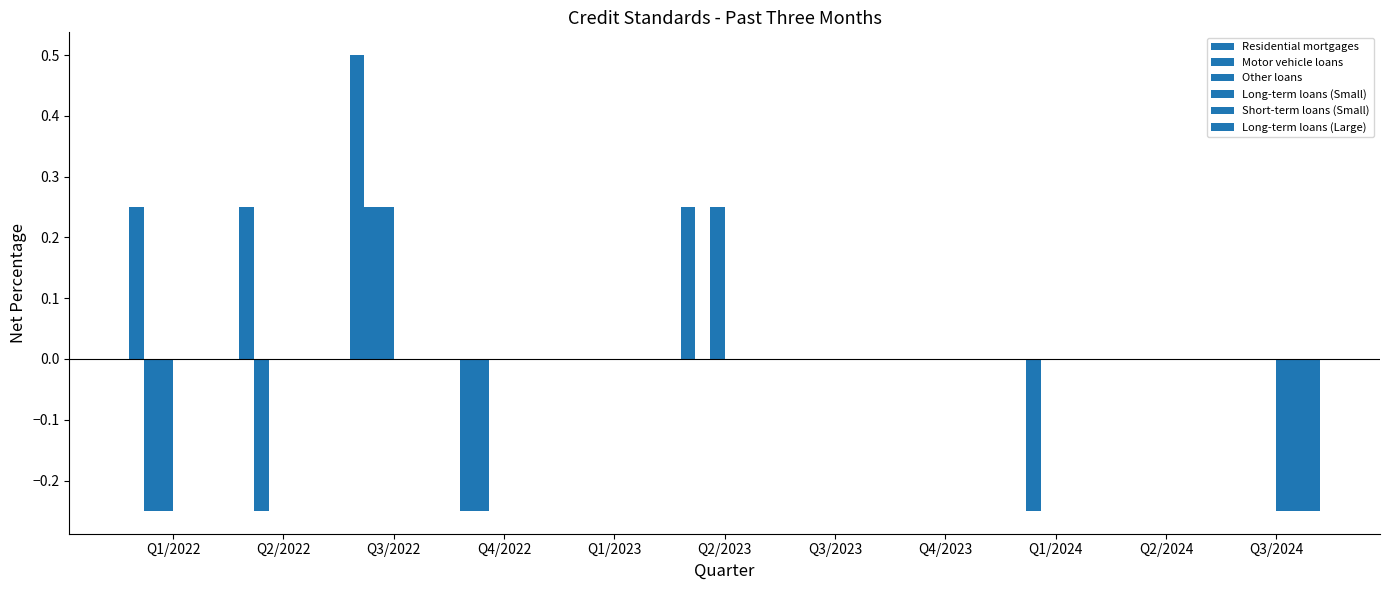

Are the bars horizontal?

No